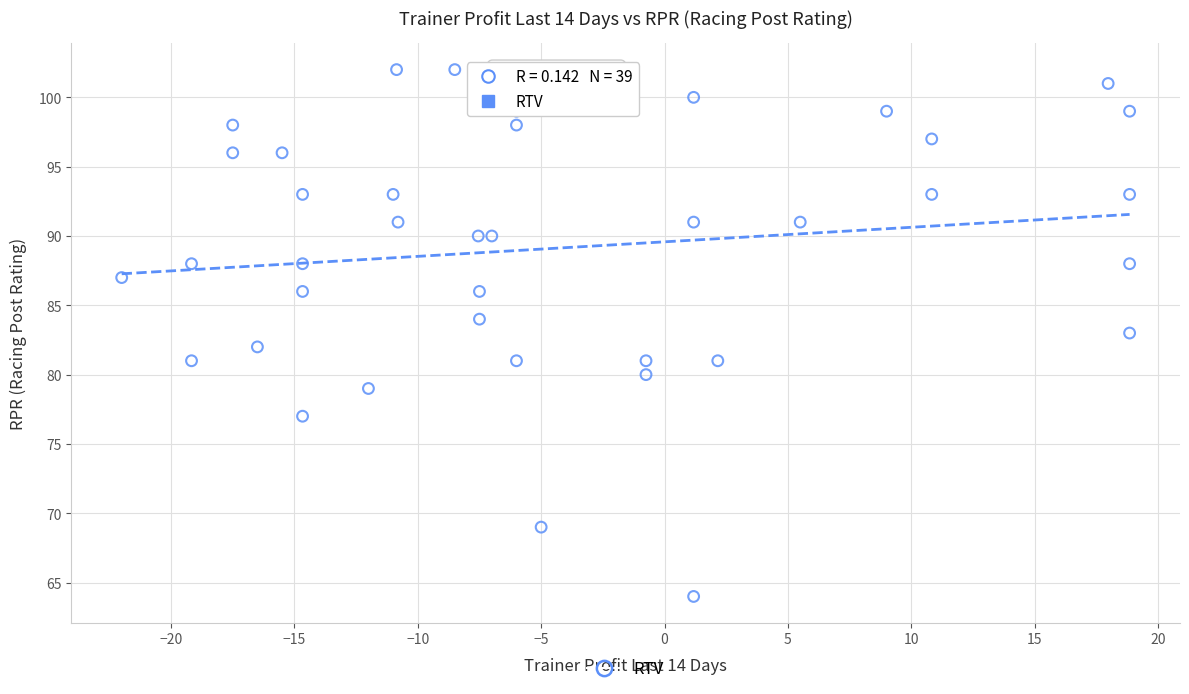

What is the range of Y values (max minus min)?

38